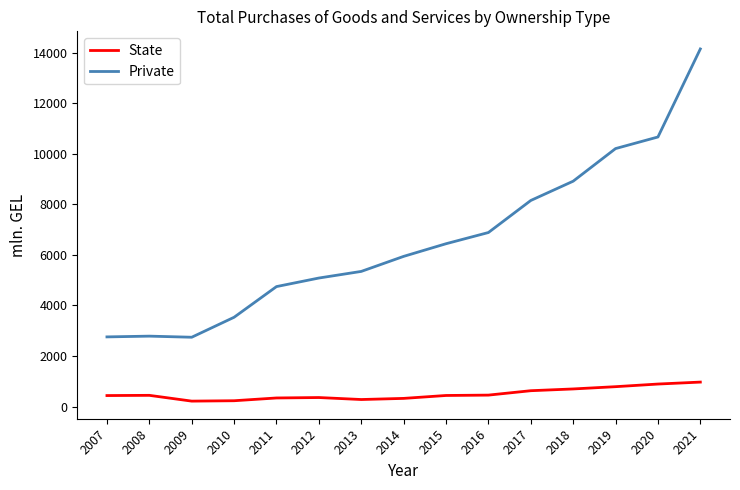

At which category is the sum across all series the highest?

2021